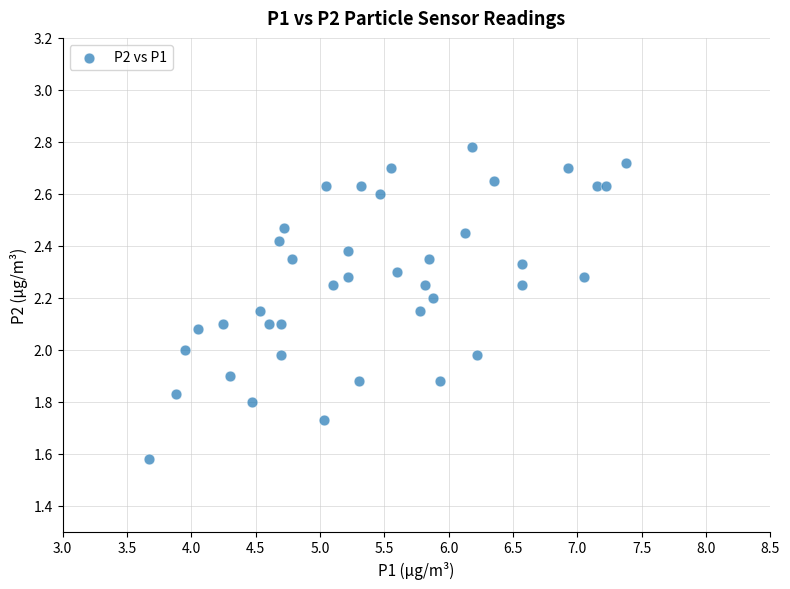

What is the range of Y values (max minus min)?

1.2